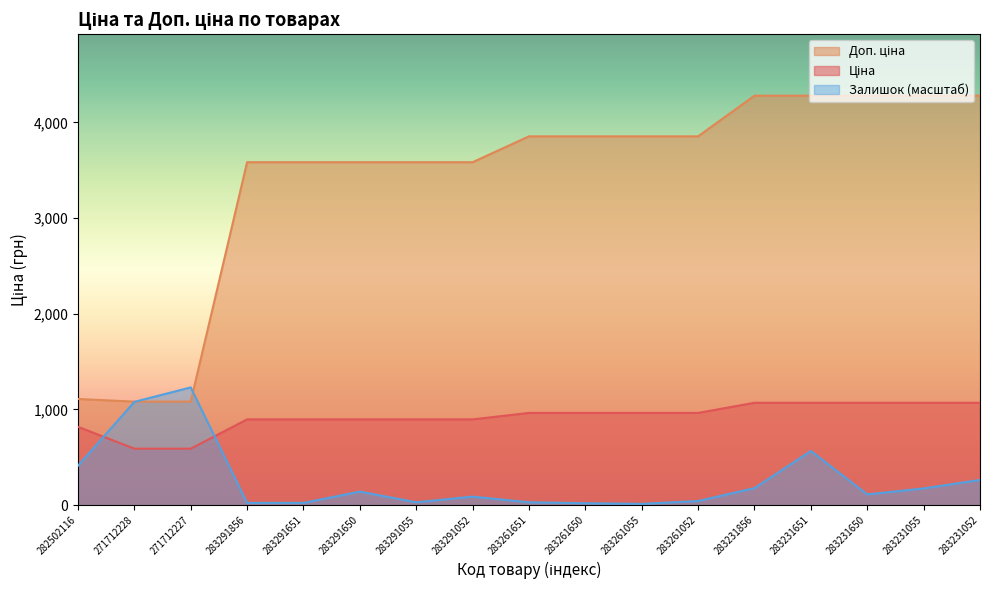

What value does the Ціна series have at 283261055?

963.5